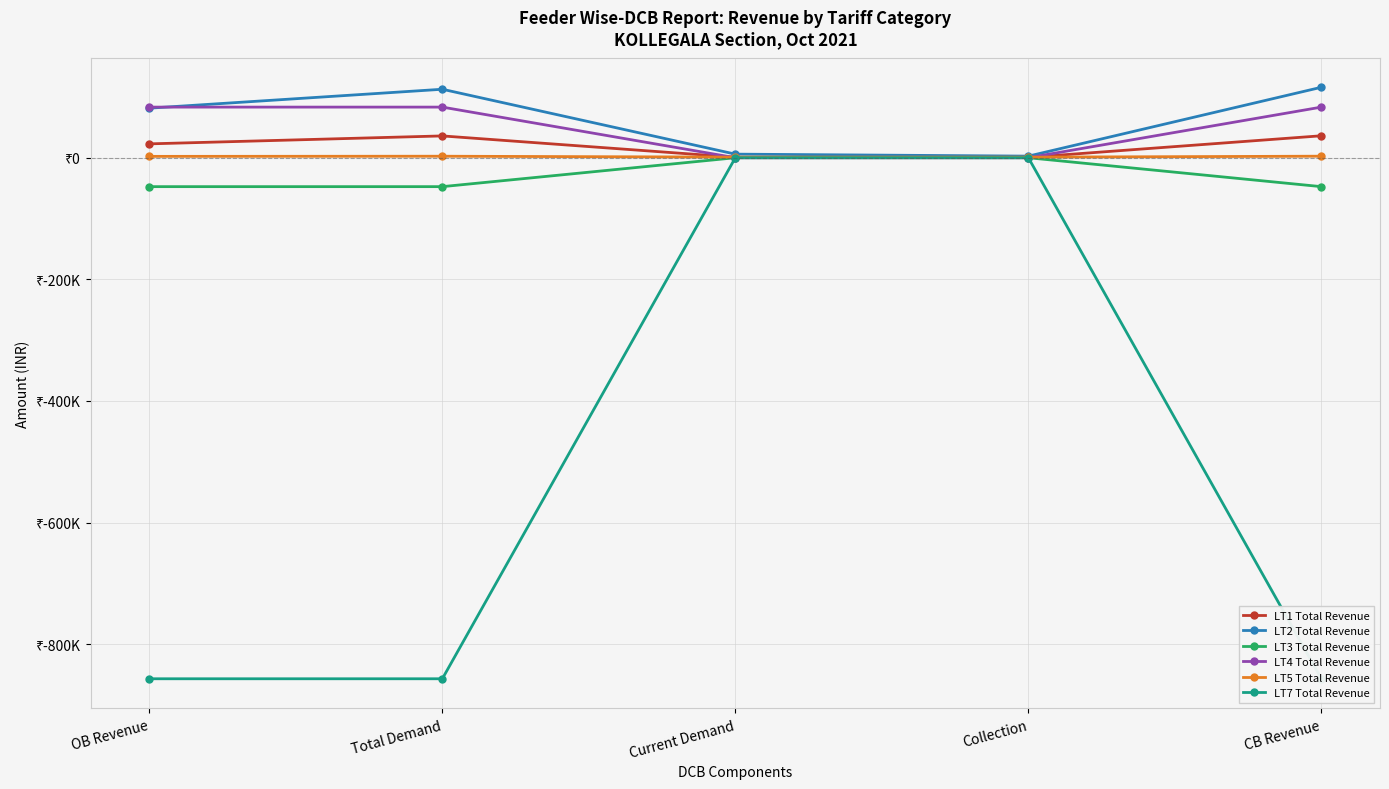

Which category has the lowest value in the LT3 Total Revenue series?

OB Revenue